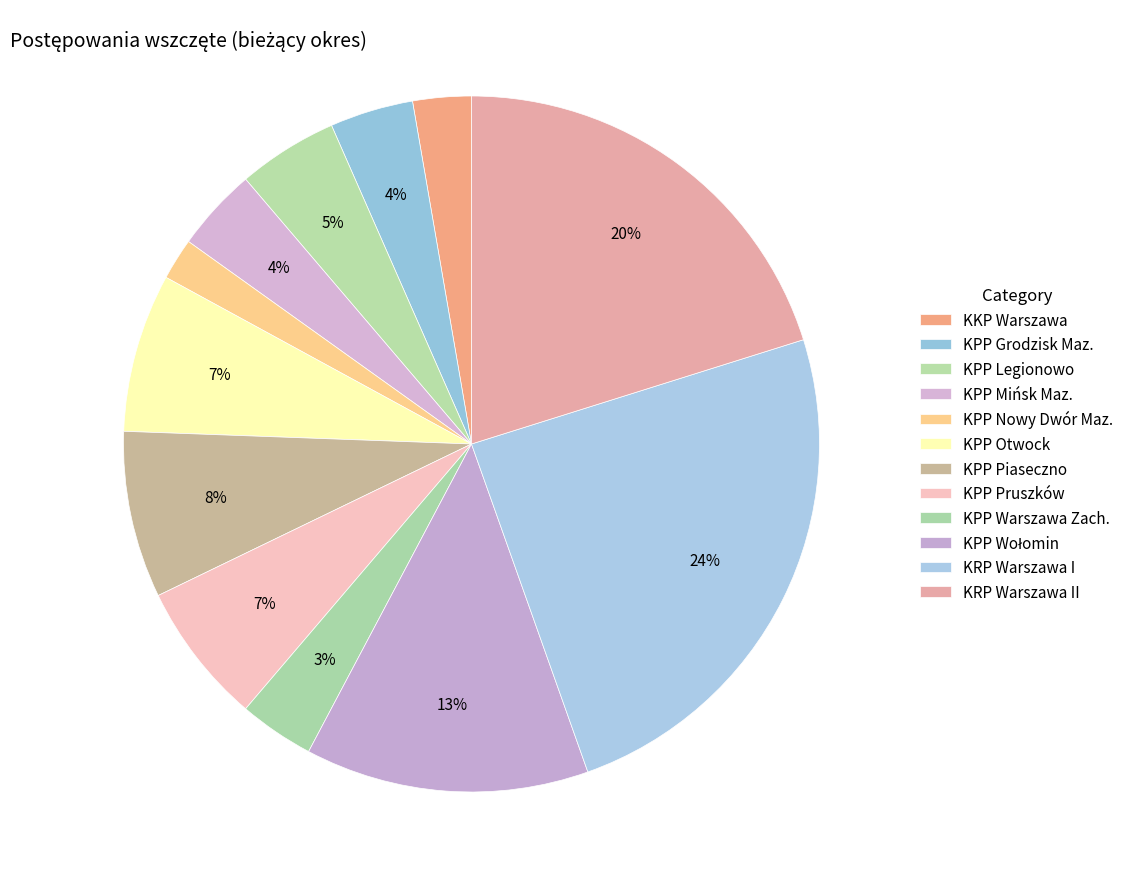

How many segments does this pie chart have?

12